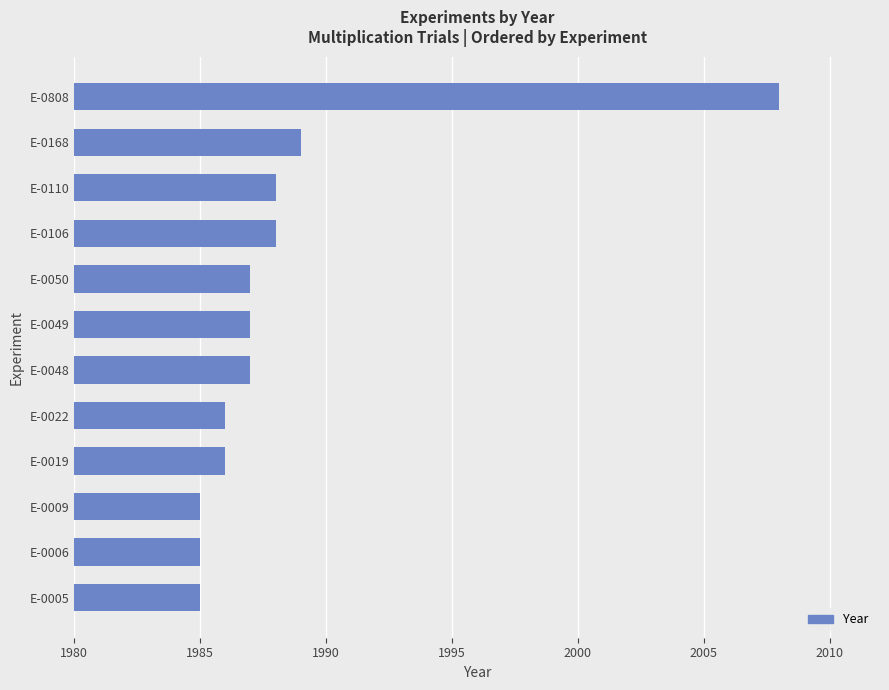

True or false: the data shows 2698 at E-0110.

False